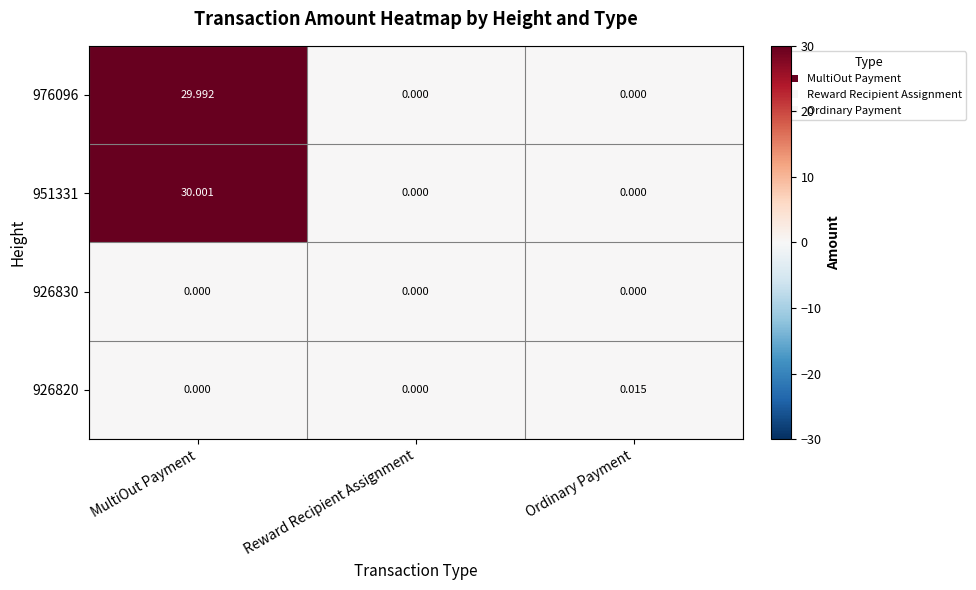

Is the value of 976096 at MultiOut Payment greater than the value of 951331 at MultiOut Payment?

No